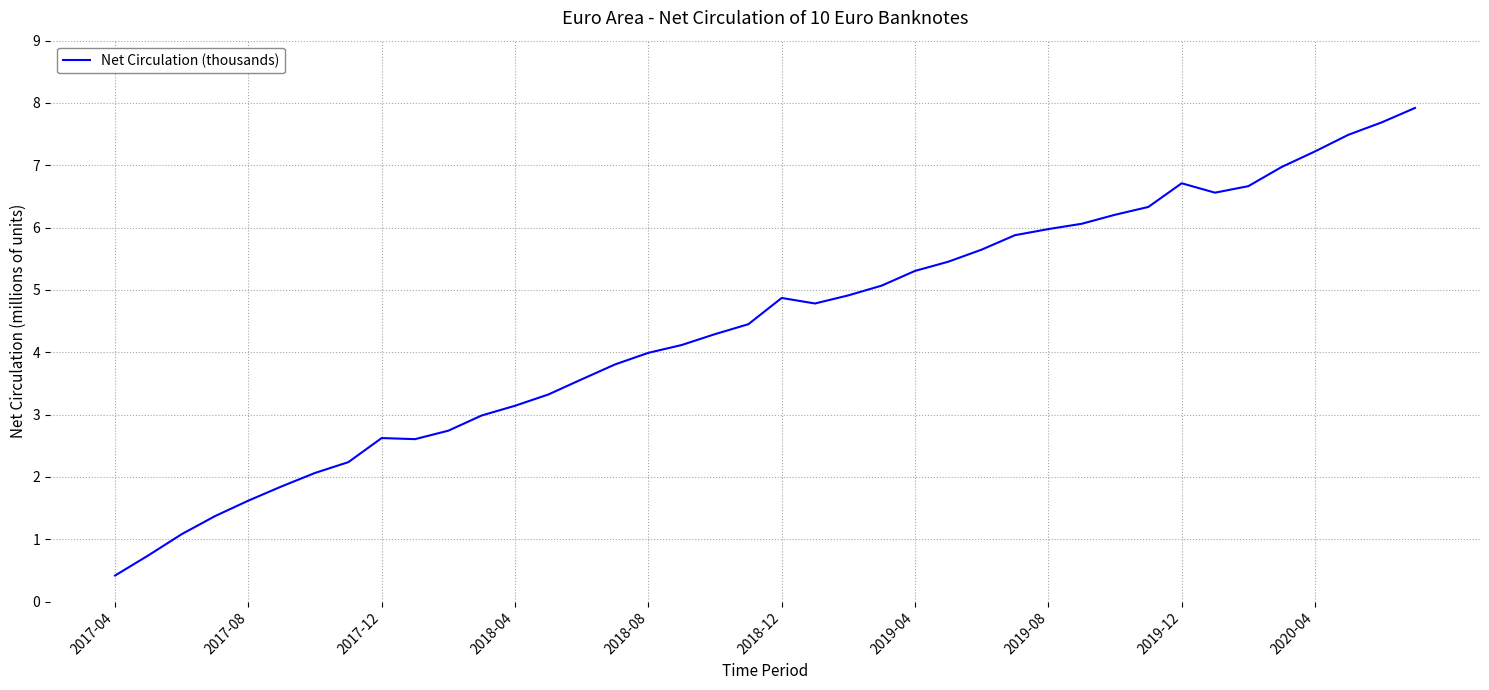

What is the difference between the maximum and minimum values?

7.5